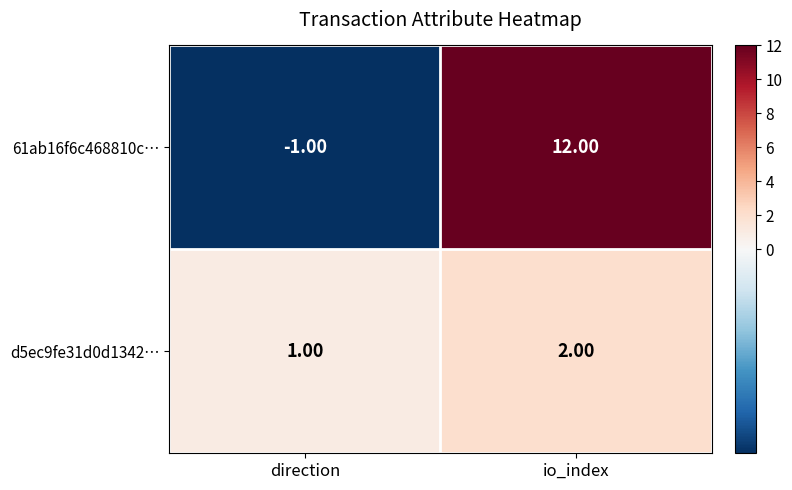

Which series has the largest total across all categories?

61ab16f6c468810c…